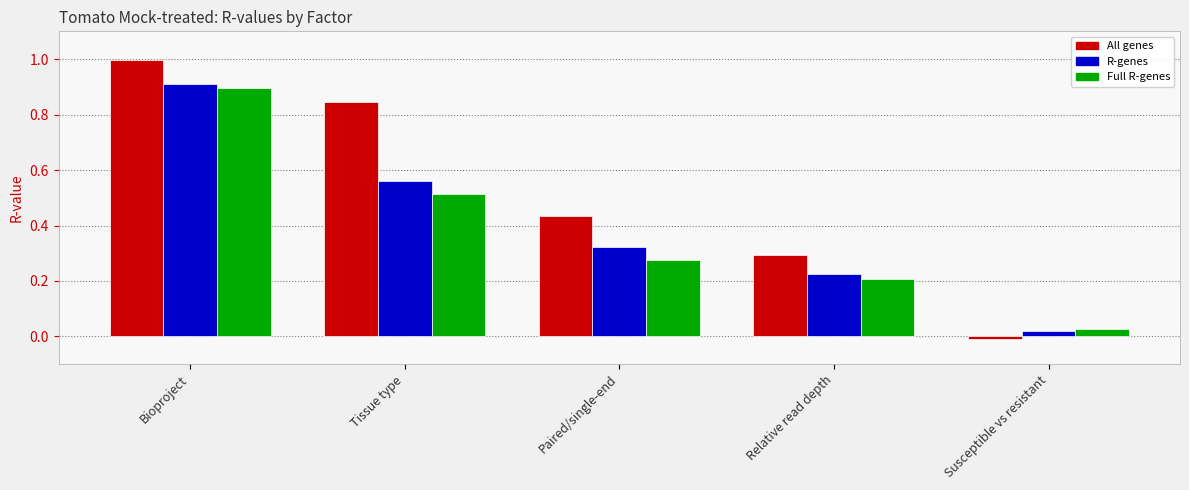

What is the label of the 1st bar from the right?

Susceptible vs resistant